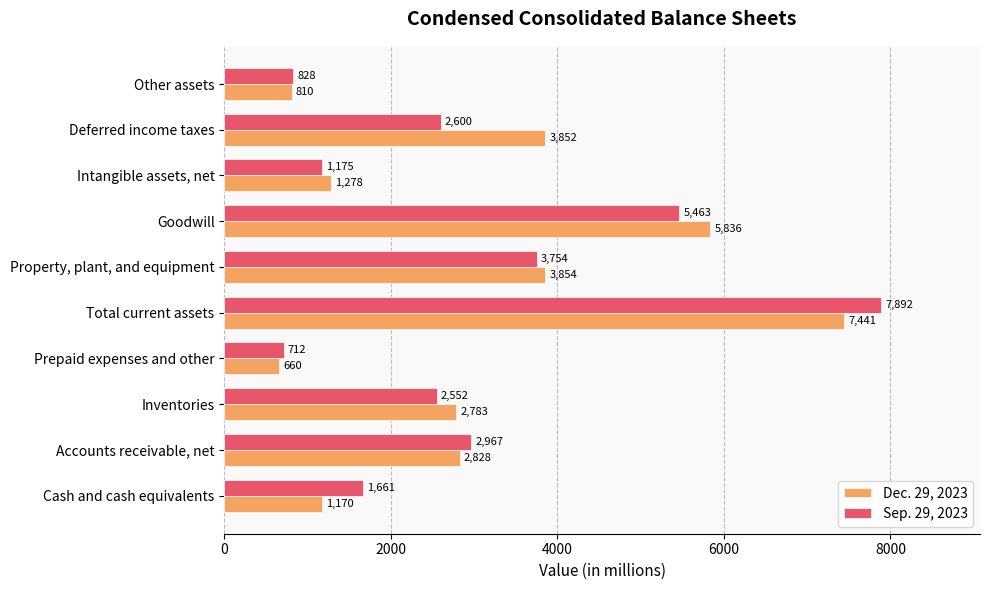

What is the highest value of the Dec. 29, 2023 series?

7441